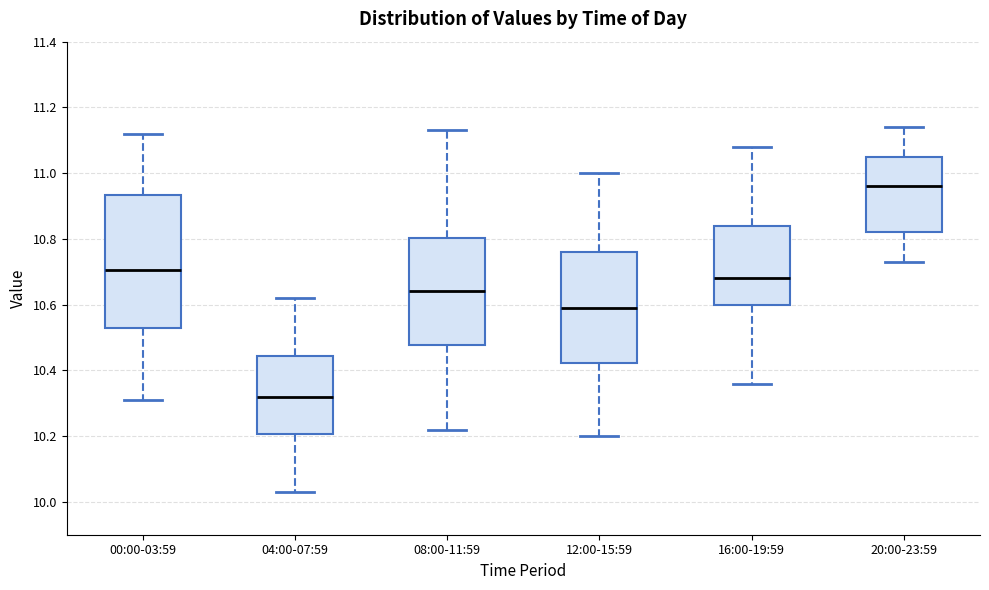

Where is the upper edge of the box for 16:00-19:59 on the y-axis? The values are not printed on the chart, so give them approximately, as read against the axis.

10.84